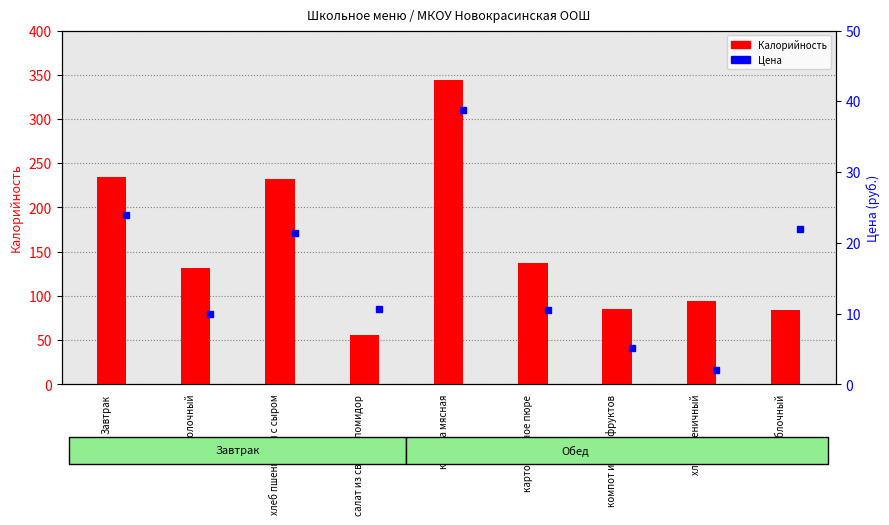

At how many categories does at least one series exceed 177?

3